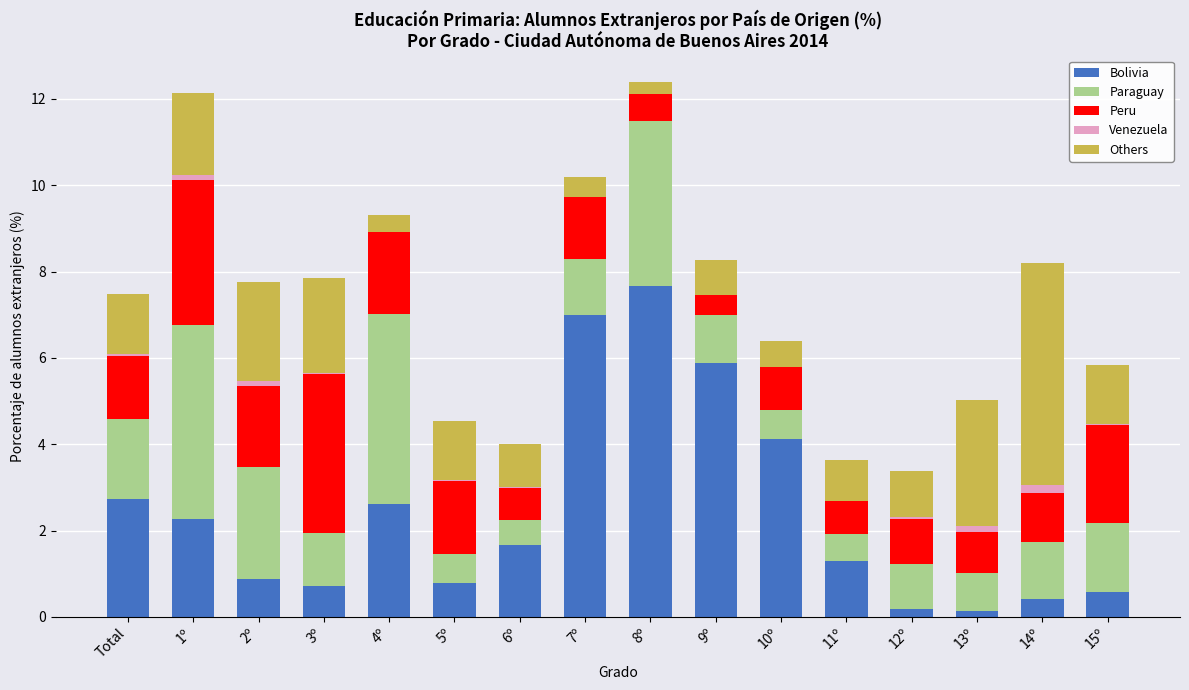

The Bolivia series shows 7.7 at 8º. True or false?

True